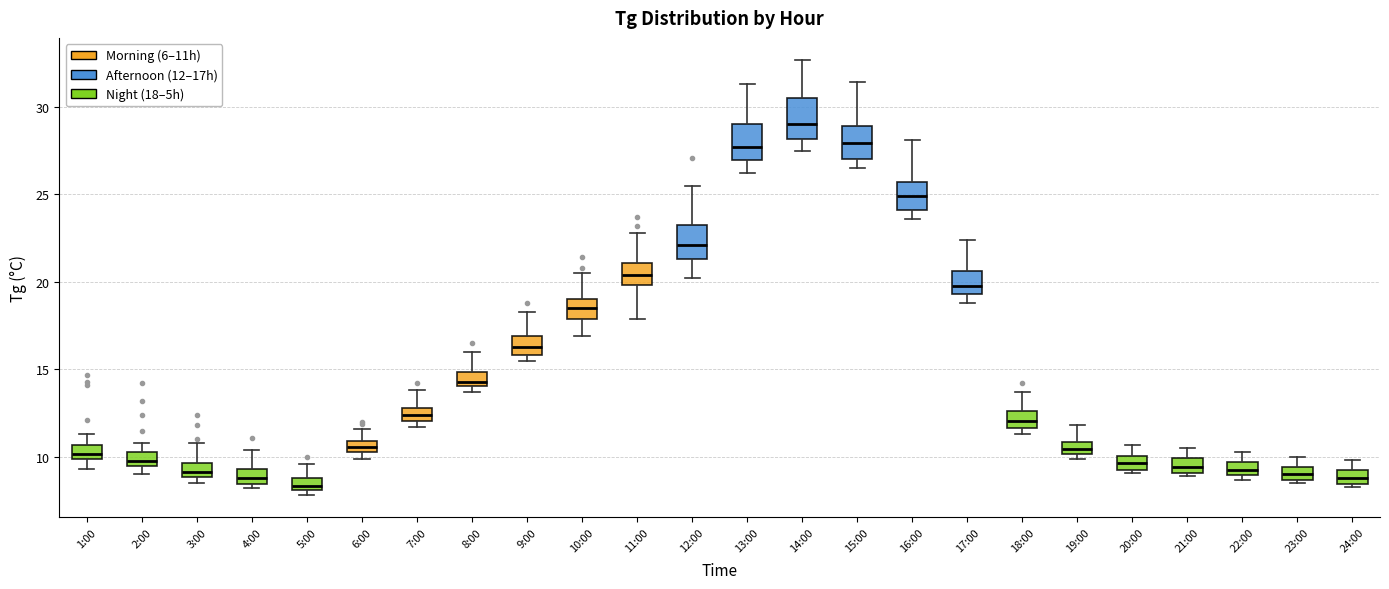

Where is the upper edge of the box for 9:00 on the y-axis? The values are not printed on the chart, so give them approximately, as read against the axis.

17.0